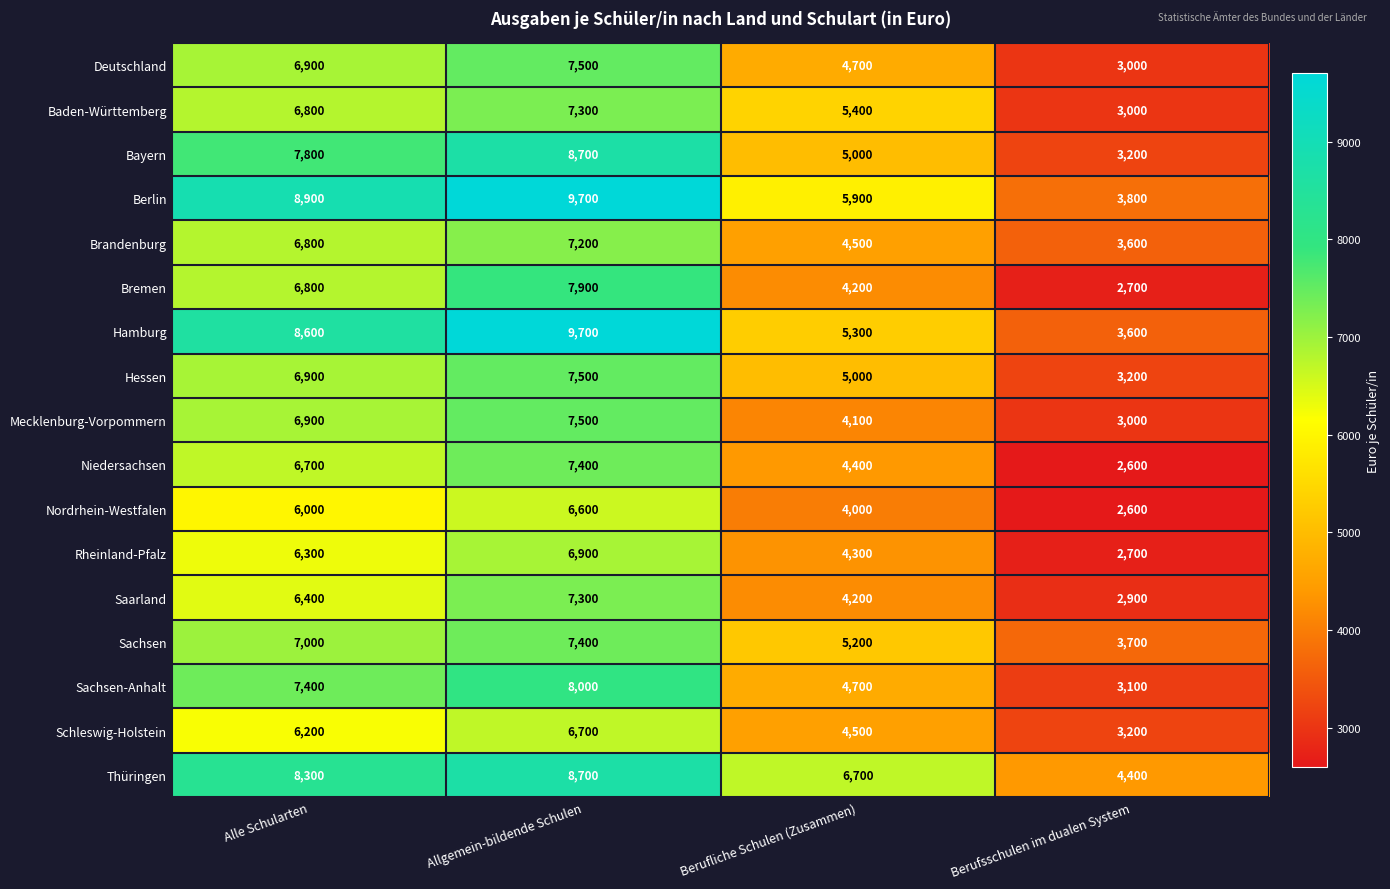

Count the Bremen values in the range 4200 to 7900.

3